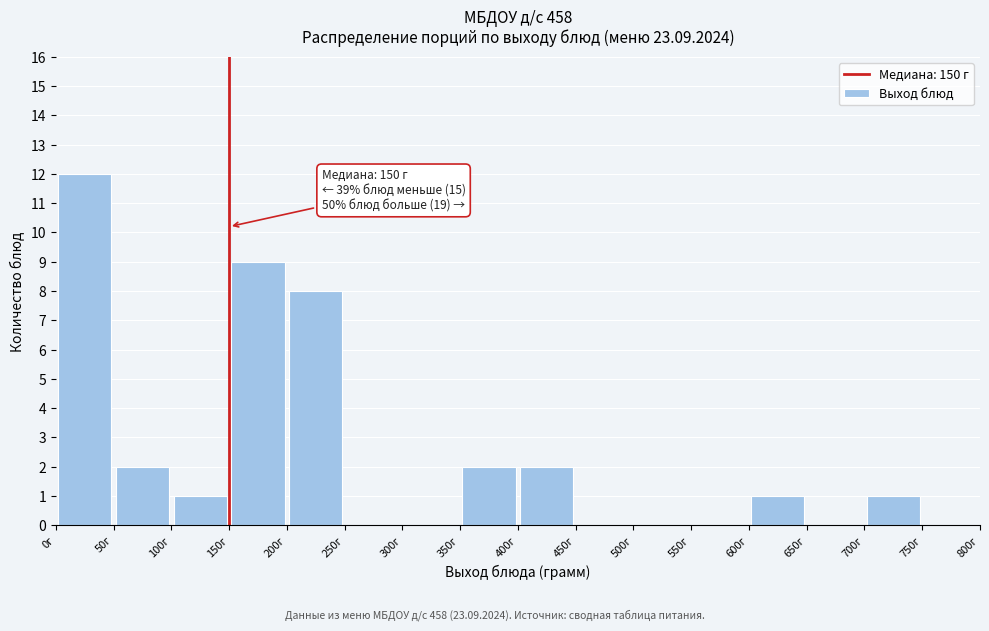

Which range on the x-axis has the tallest bar?

0 to 50